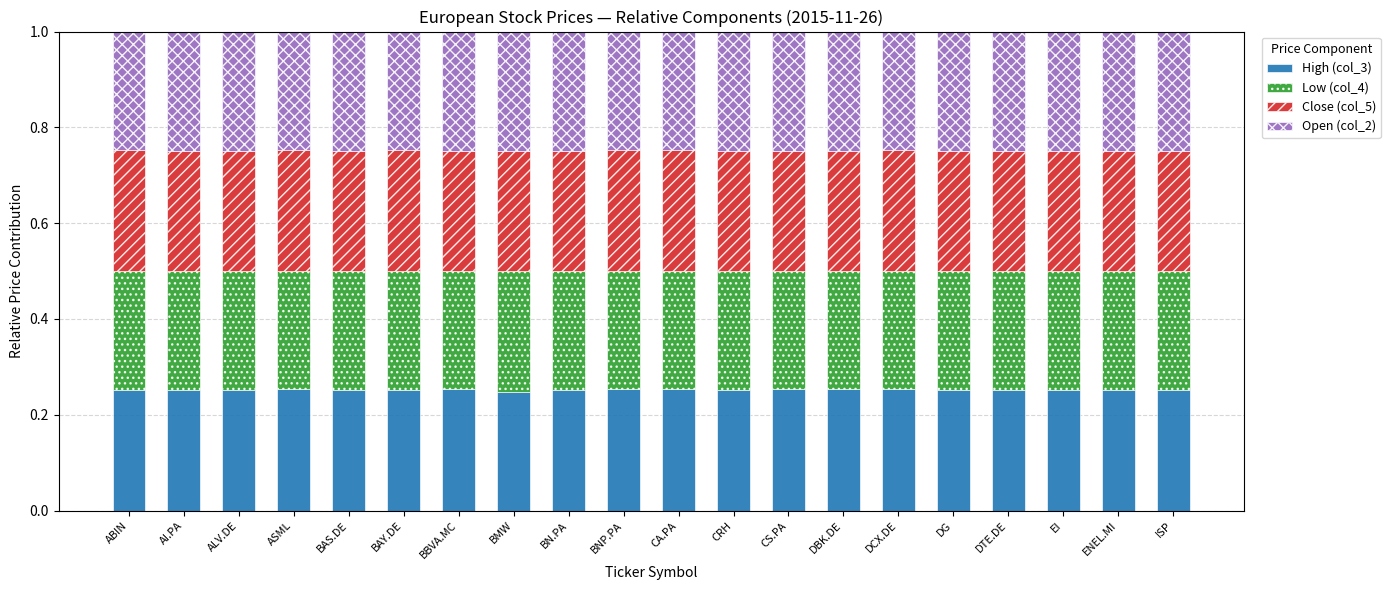

The High (col_3) series shows 0.4 at DBK.DE. True or false?

False